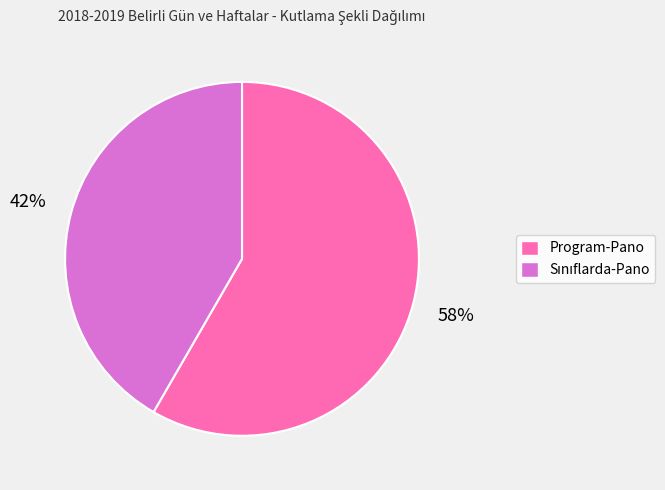

Does Program-Pano account for over 50% of the chart?

Yes